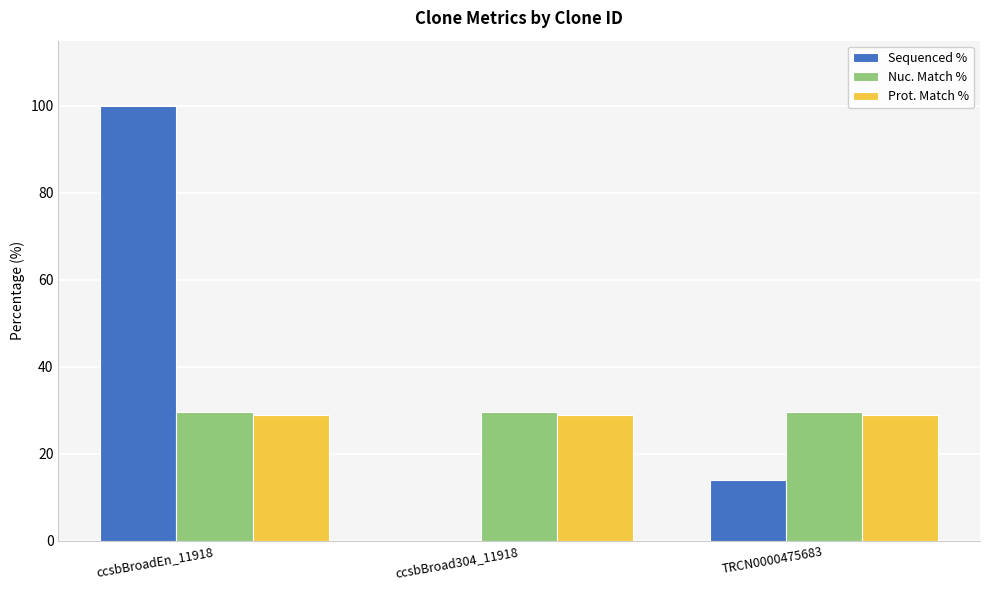

True or false: Sequenced % has a value of 0.0 at ccsbBroad304_11918.

True